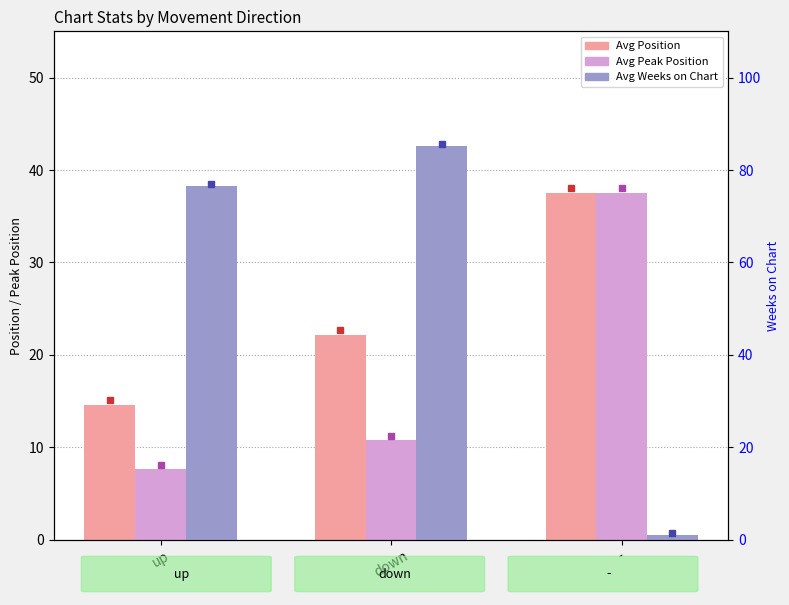

What position from the right is down?

2